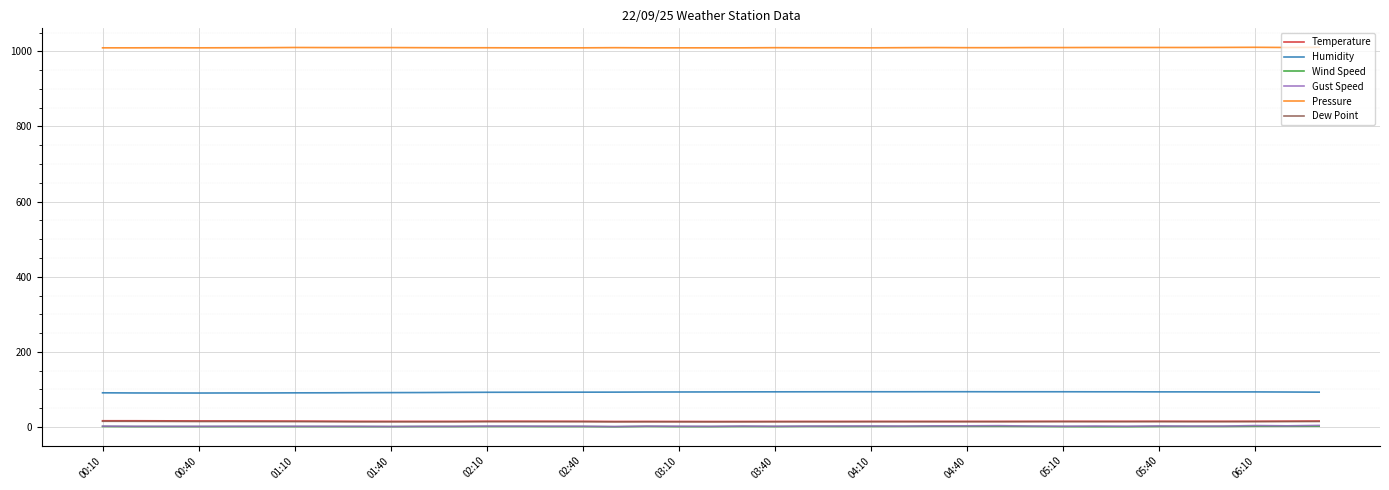

True or false: Temperature and Gust Speed cross at least once.

False